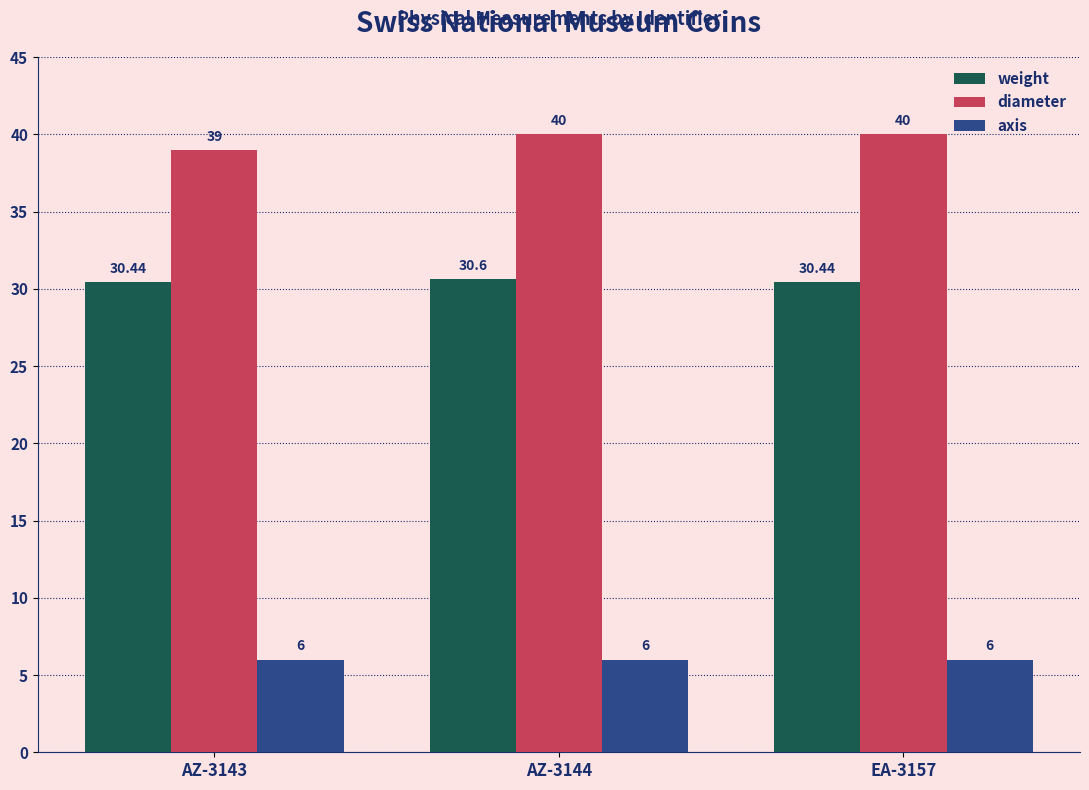

What is the label of the 3rd bar from the left?

EA-3157